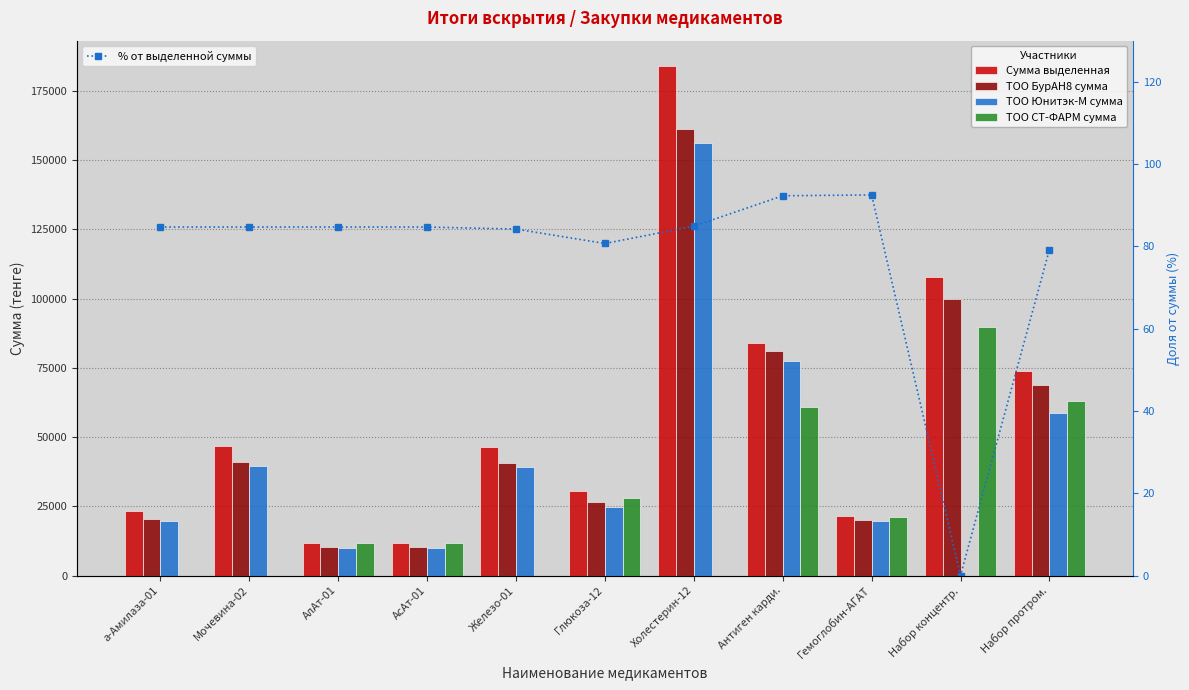

How many values in the ТОО БурАН8 сумма series are below 40550?

5